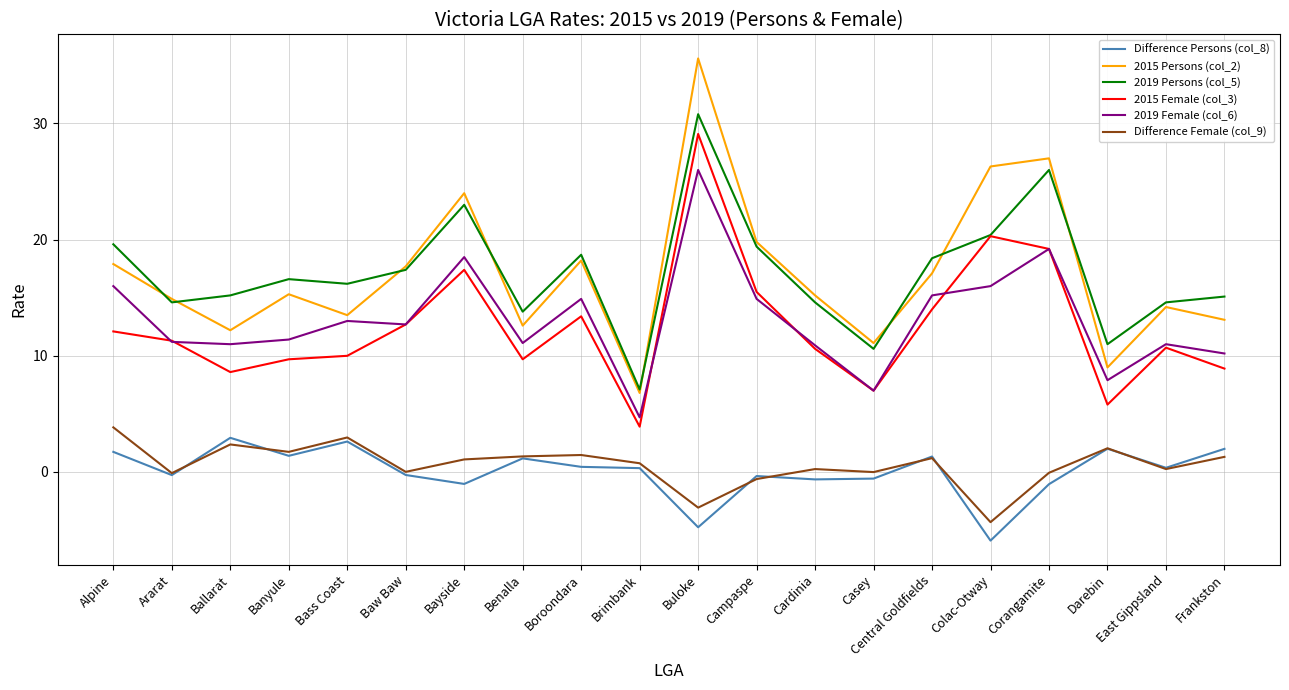

Is the value of Difference Female (col_9) at Campaspe greater than the value of Difference Persons (col_8) at Central Goldfields?

No